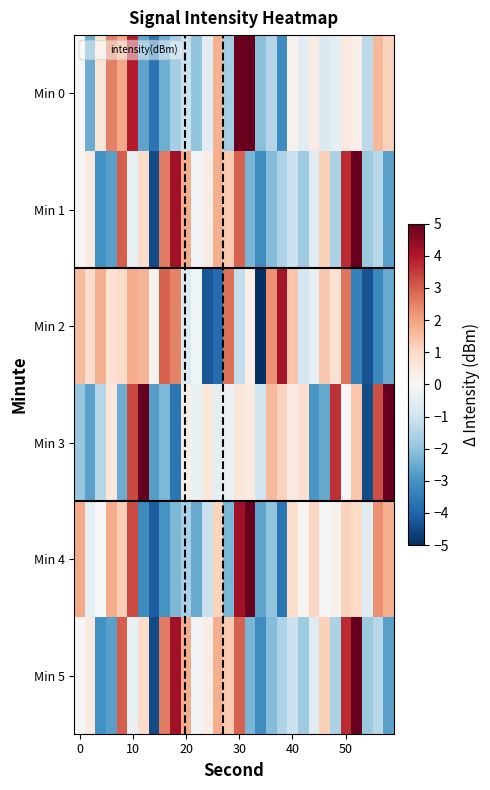

Reading left to right, transcribe all the data shown in this chart.

Min 0: -0.0	-2.5	0.6	2.5	1.9	3.9	-2.6	-3.6	-2.4	-1.7	-1.1	-2.0	-0.6	1.7	-1.8	4.9	5.0	-2.1	-1.5	-3.1	0.2	-0.6	0.4	-0.7	-0.5	0.5	0.3	-1.3	1.7	1.2
Min 1: 0.0	0.4	-3.0	-2.7	3.0	-0.4	0.9	-4.5	2.6	4.2	1.9	-0.1	0.3	1.8	1.3	3.0	-2.3	-3.1	-2.2	-1.6	-1.1	-1.8	-0.6	1.2	-1.6	3.7	5.0	-1.9	-1.4	-2.7
Min 2: 1.6	0.9	1.8	0.7	0.9	1.9	1.7	0.2	2.9	2.5	-0.7	-0.2	-4.2	-3.8	2.7	-1.2	0.3	-5.0	2.3	4.1	1.4	-0.9	-0.4	1.4	0.8	2.7	-3.4	-4.3	-3.2	-2.5
Min 3: -1.9	-2.7	-1.4	0.6	-2.5	3.3	5.0	-2.8	-2.2	-3.7	0.3	-0.3	0.5	-0.5	-0.3	0.6	0.4	-1.0	1.6	1.2	0.4	0.9	-2.9	-2.6	3.7	-0.0	1.4	-4.5	3.2	5.0
Min 4: 1.9	-0.5	-0.0	1.9	1.2	3.3	-3.2	-4.1	-3.0	-2.2	-1.6	-2.5	-1.1	1.1	-2.3	4.2	5.0	-2.6	-2.0	-3.6	0.9	0.1	1.1	-0.0	0.2	1.1	1.0	-0.6	2.3	1.8
Min 5: 0.0	0.4	-3.0	-2.7	3.0	-0.4	0.9	-4.5	2.6	4.2	1.9	-0.1	0.3	1.8	1.3	3.0	-2.3	-3.1	-2.2	-1.6	-1.1	-1.8	-0.6	1.2	-1.6	3.7	5.0	-1.9	-1.4	-2.7